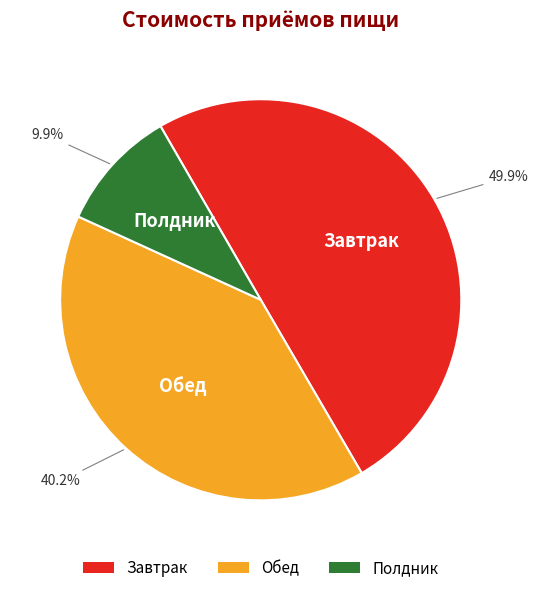

Rank the categories by value from highest to lowest.

Завтрак, Обед, Полдник